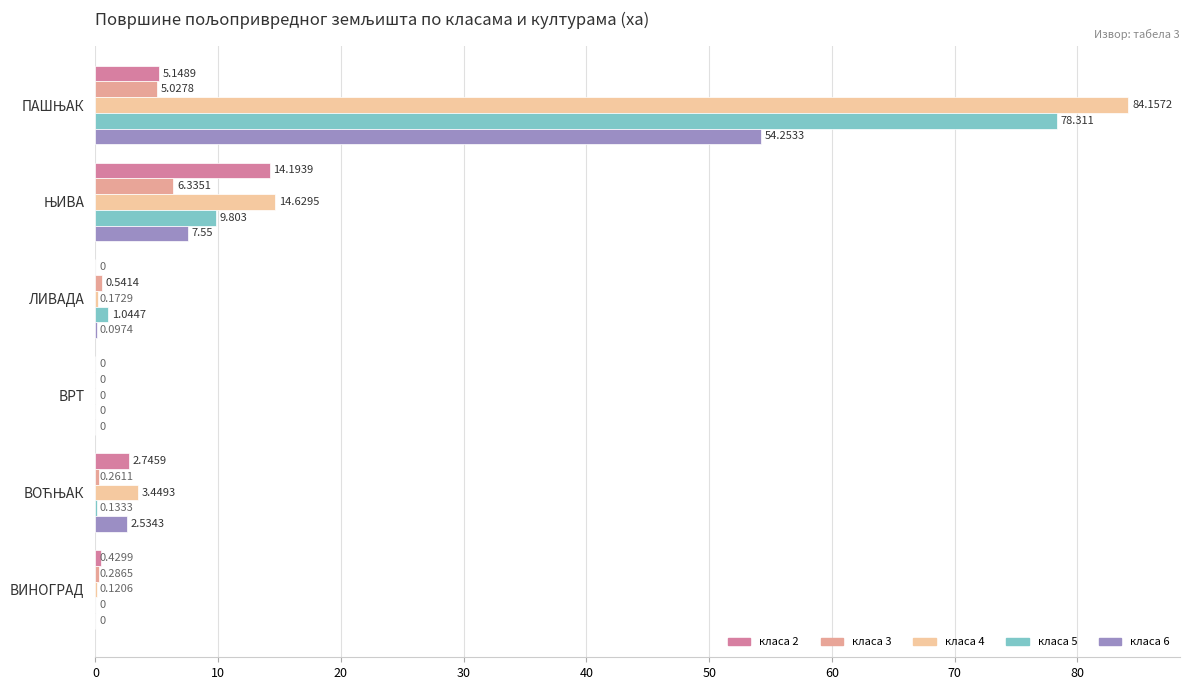

How many values in the класа 5 series exceed 1?

3